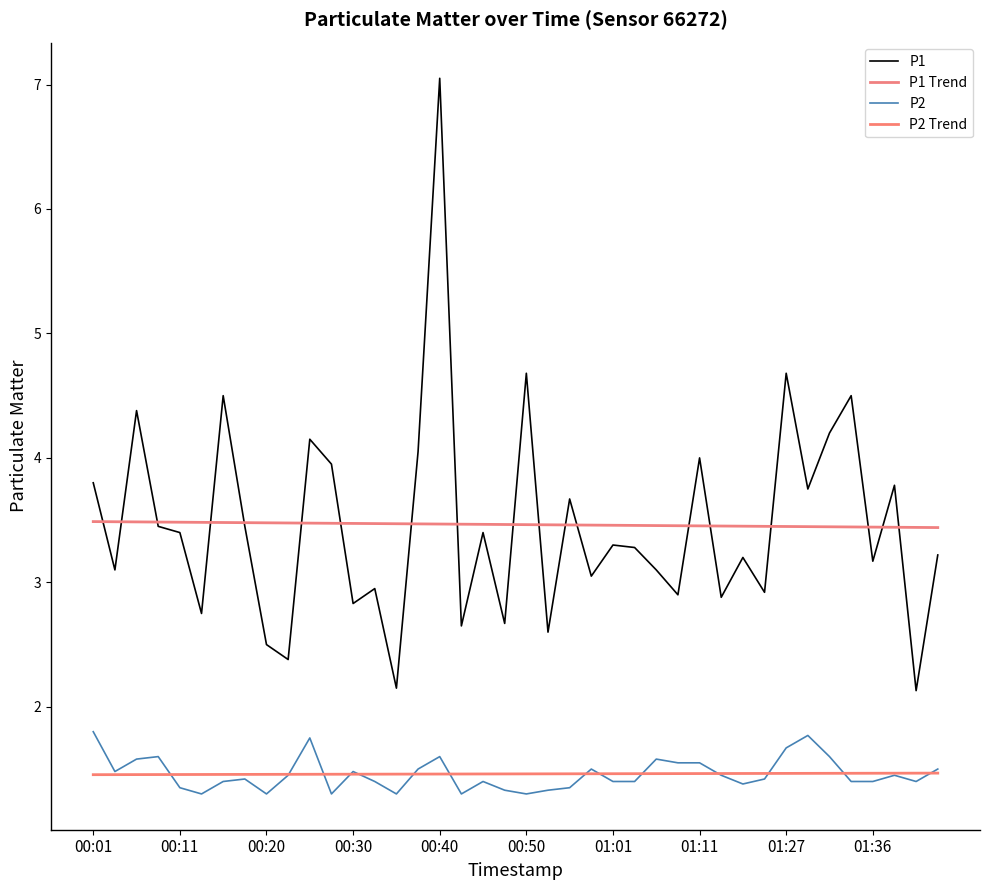

Is this an area chart (filled region under the line)?

No